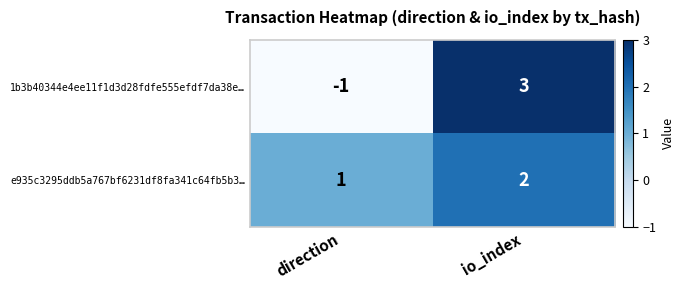

What is the sum of all e935c3295ddb5a767bf6231df8fa341c64fb5b3… values?

3